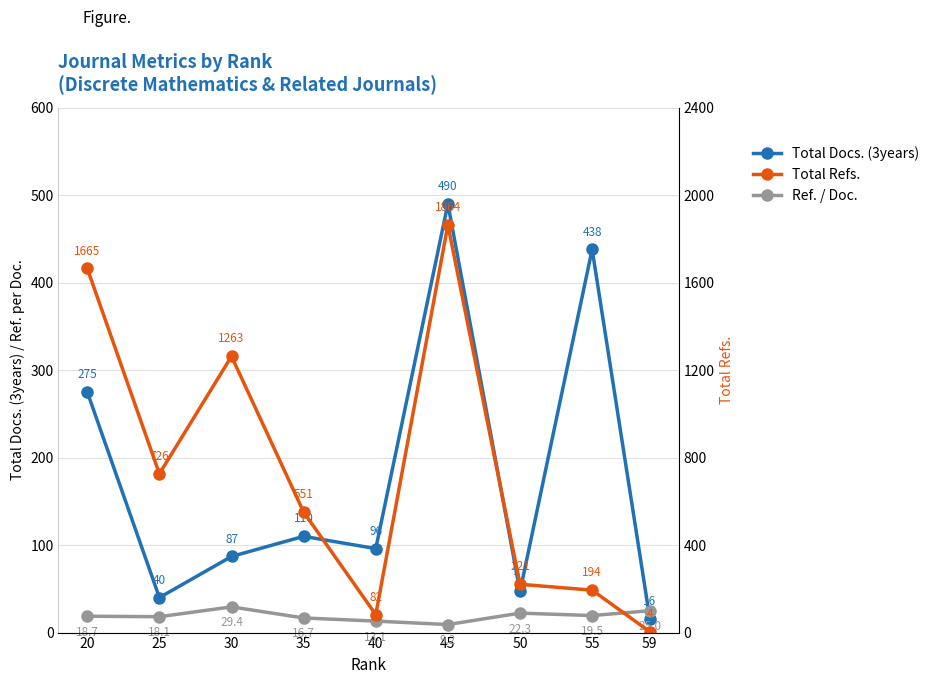

What is the difference between the maximum and second lowest values in the Total Docs. (3years) series?

450.0